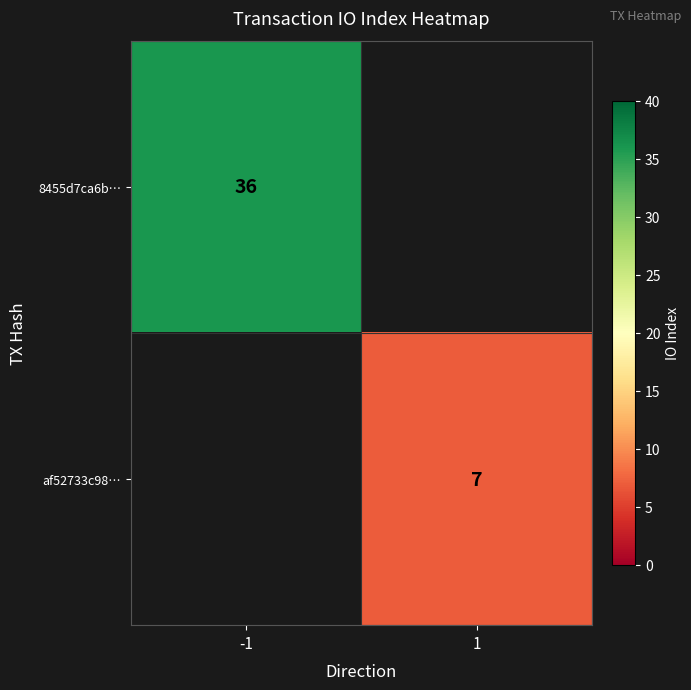

Is it true that af52733c98… equals 7 at 1?

True